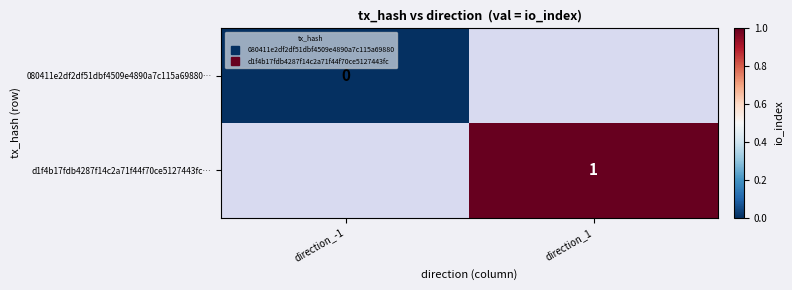

Which category has the highest value in the 080411e2df2df51dbf4509e4890a7c115a69880… series?

direction_-1